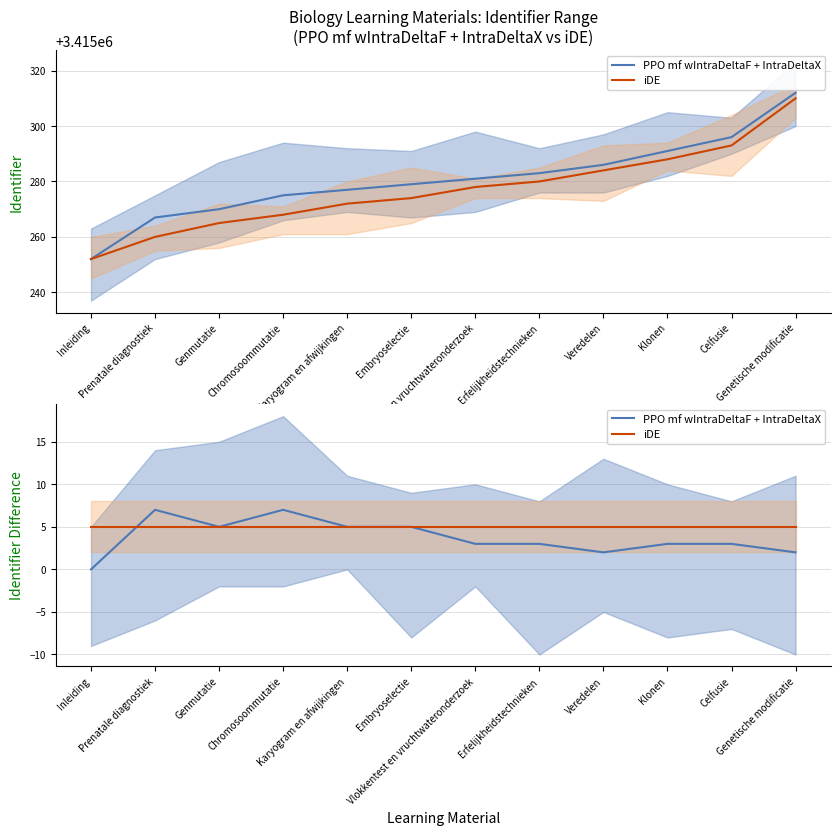

Which category has the lowest value in the iDE series?

Inleiding